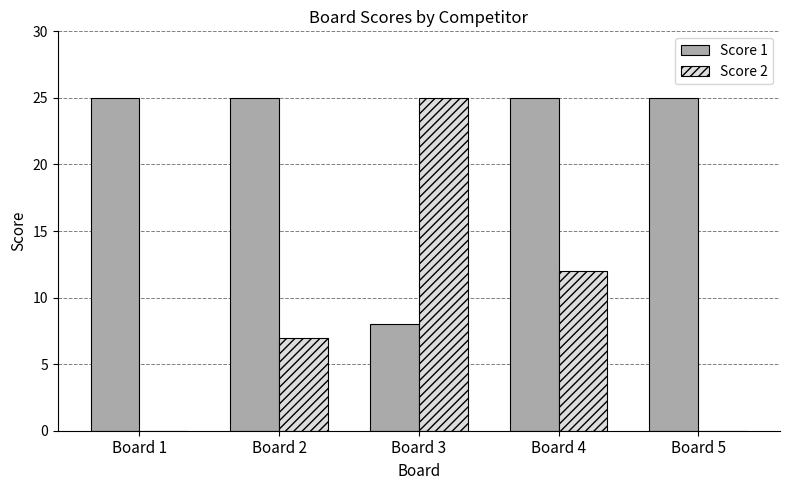

What is the highest value of the Score 2 series?

25